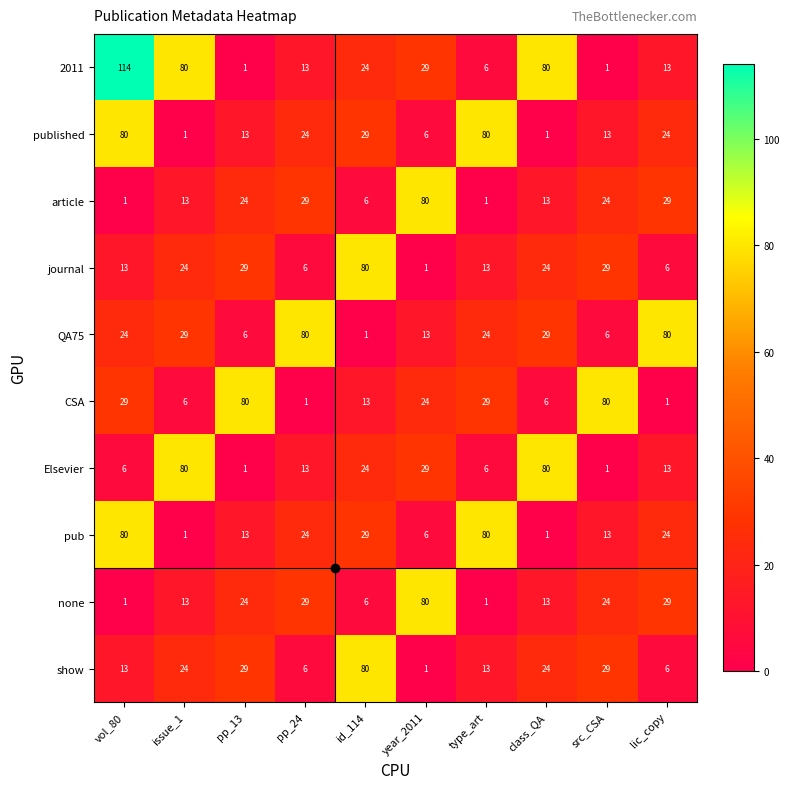

Which series has the largest range (max minus min)?

2011